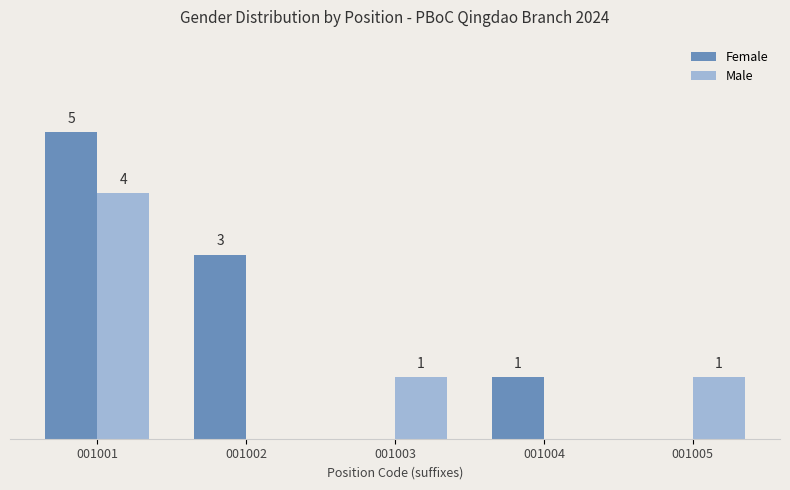

Are the bars grouped side by side (vs. stacked)?

Yes